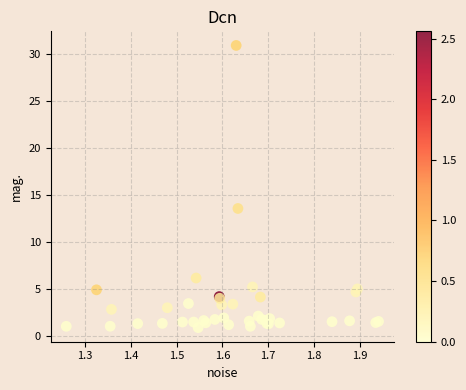

What Y value in the scatter plot is closest to 15?

13.6